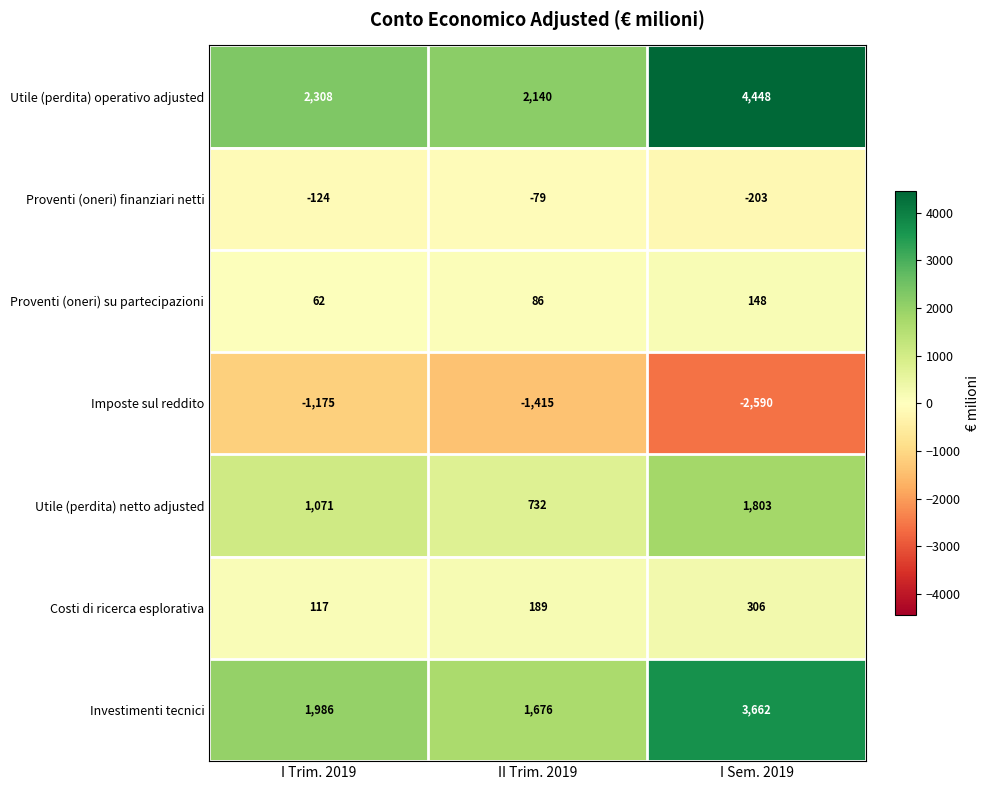

What is the sum of the Proventi (oneri) su partecipazioni values at I Sem. 2019 and II Trim. 2019?

234